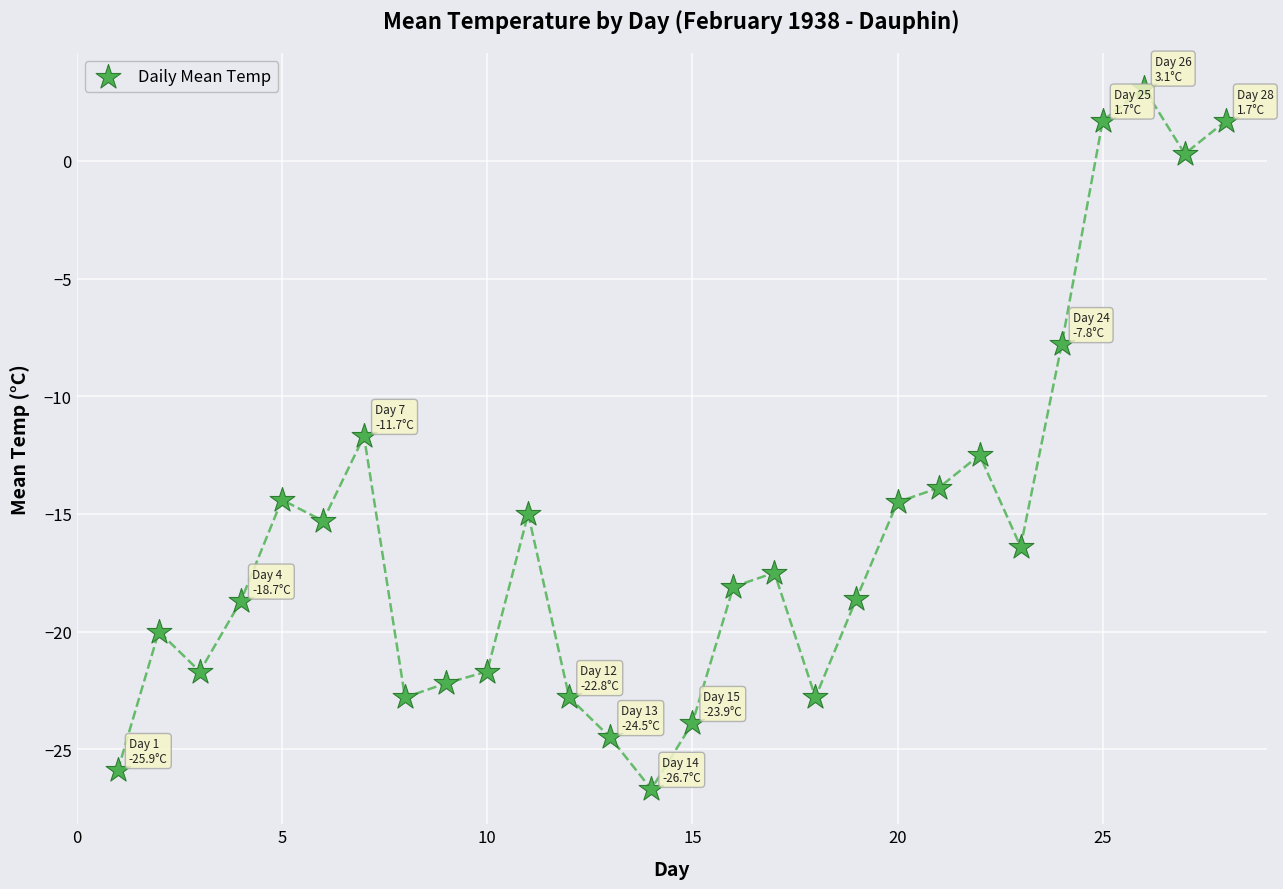

What Y value in the scatter plot is closest to -11?

-11.7